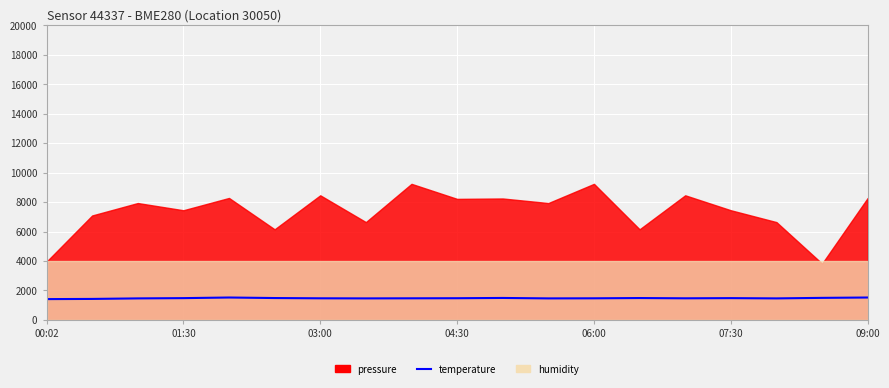

Rank the categories by value from lowest to highest.

00:02, 01:30, 03:00, 7, 11, 16, 09:00, 8, 12, 14, 9, 04:30, 15, 07:30, 13, 10, 17, 06:00, 18